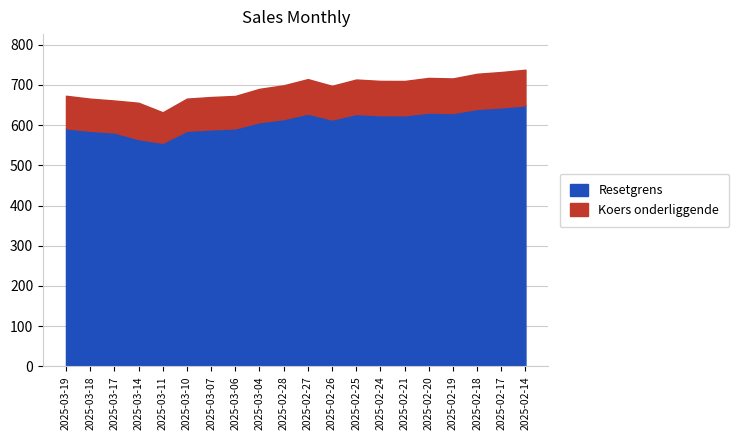

True or false: Koers onderliggende and Resetgrens intersect in this chart.

False